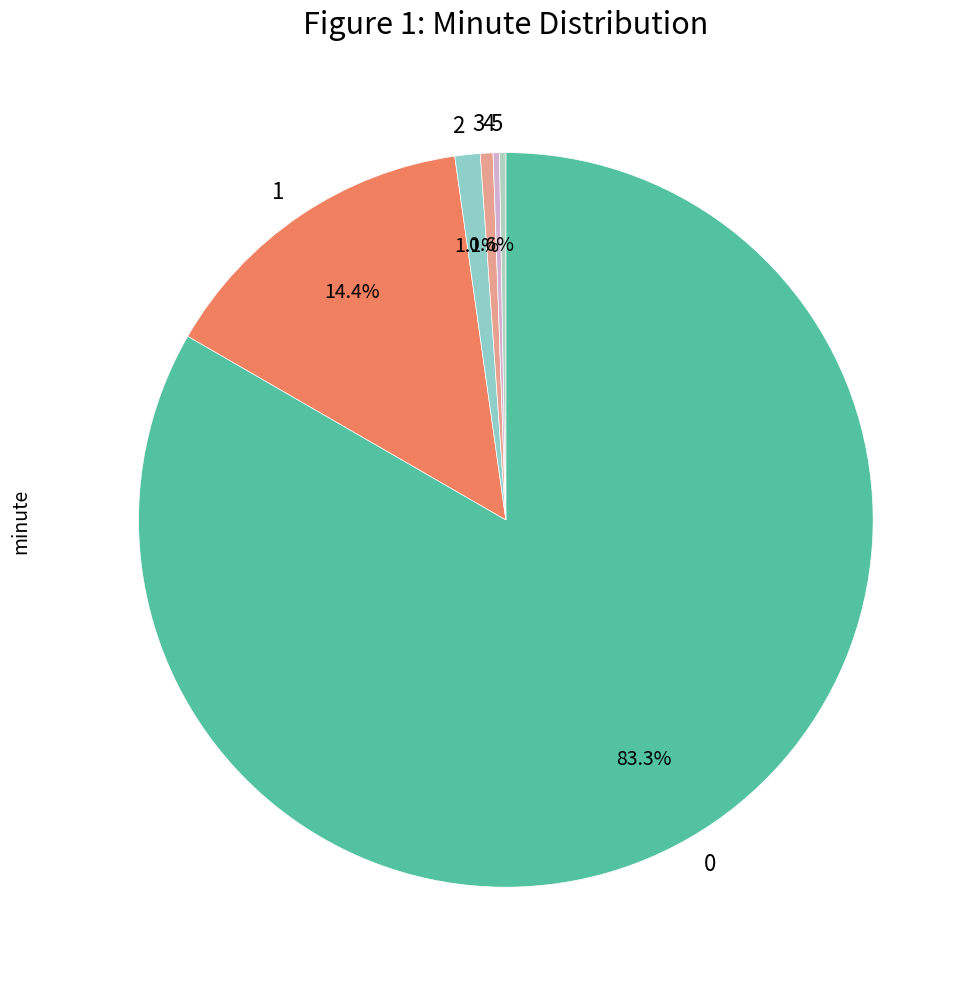

Does any single category account for the majority?

Yes